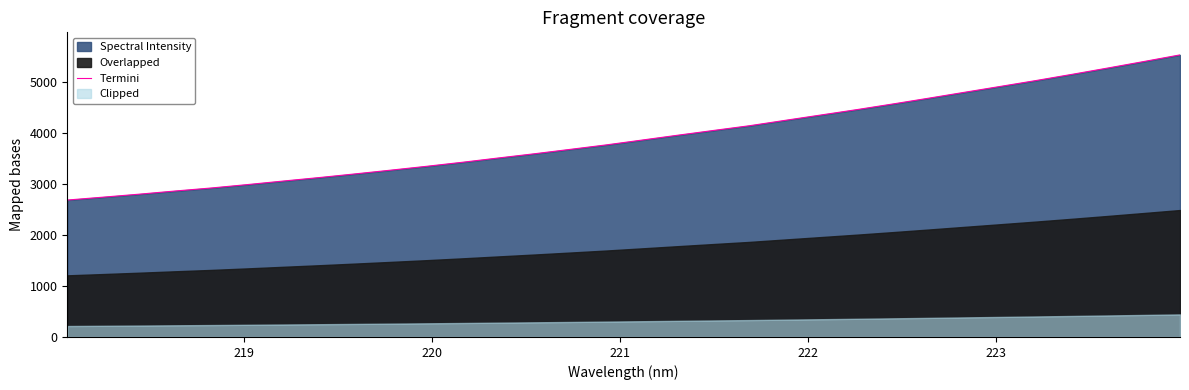

What is the lowest value of the Termini series?

2683.3